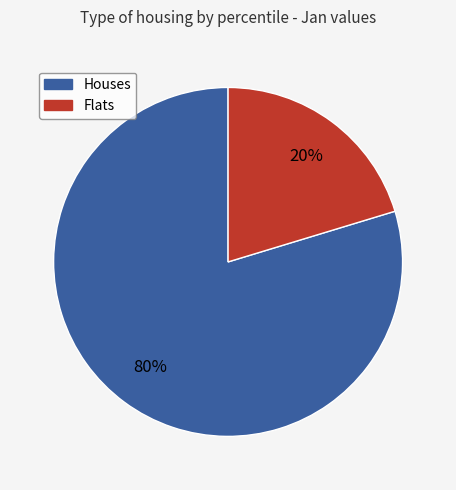

Is there a majority slice in this chart?

Yes